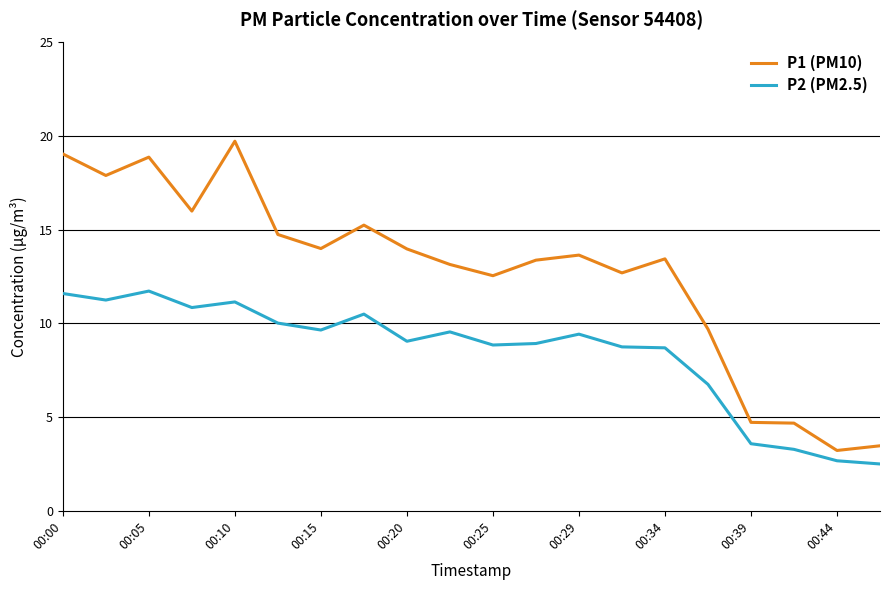

What is the minimum value shown in the chart?

2.5